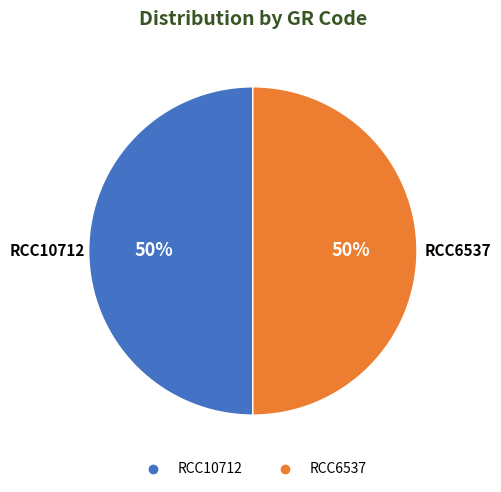

The RCC10712 slice represents 50% of the pie. True or false?

True